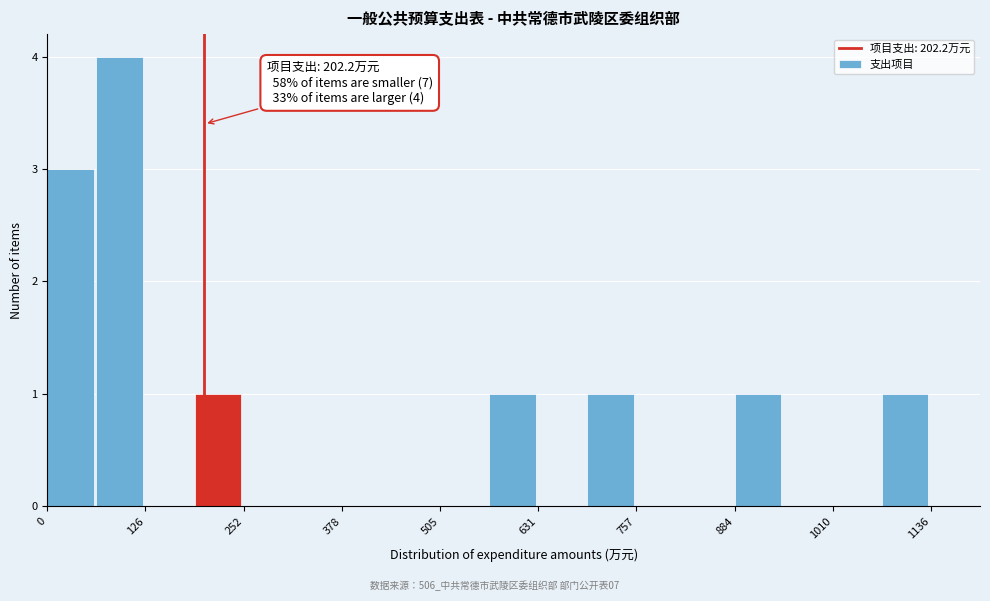

Around what value on the x-axis is the tallest bar? Give the approximate position of its centre, as read against the axis.

100